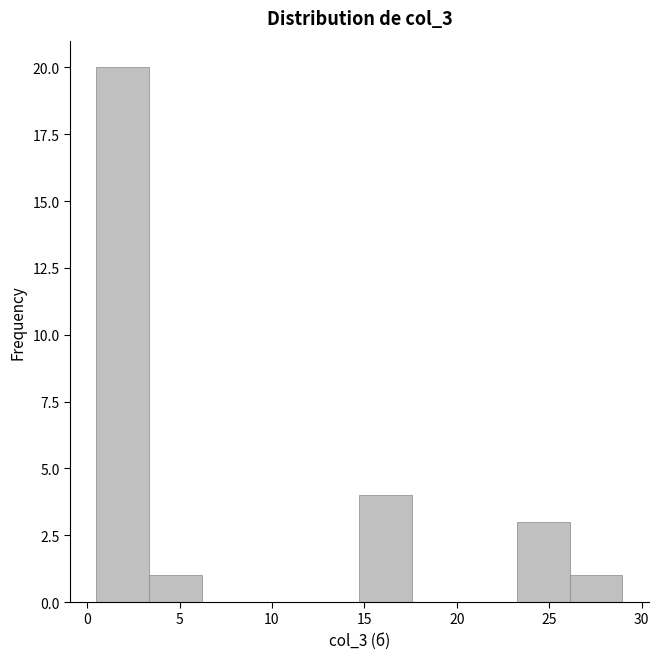

What is the height of the bar covering 14.5 to 17.5 on the x-axis? Neither the bar edges nor the heights are printed on the chart, so give them approximately, as read against the axes.

4